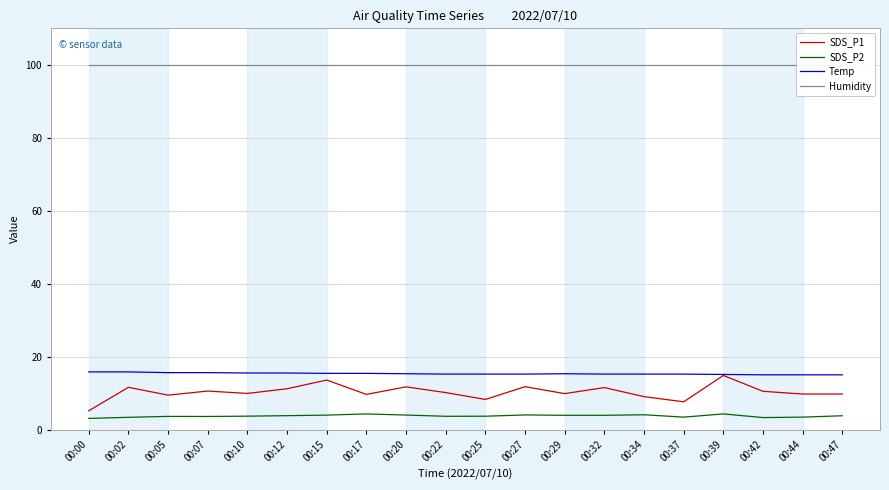

True or false: SDS_P2 and Temp intersect in this chart.

False